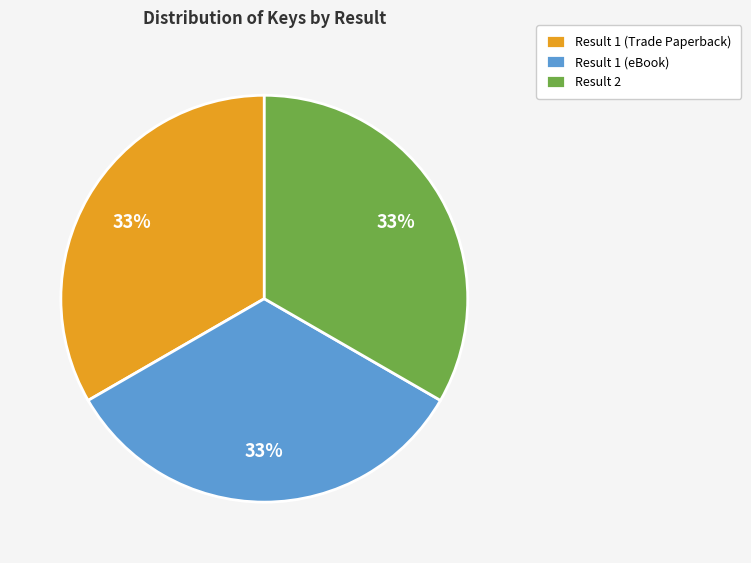

Combined, do Result 1 (eBook) and Result 1 (Trade Paperback) account for over 50%?

Yes